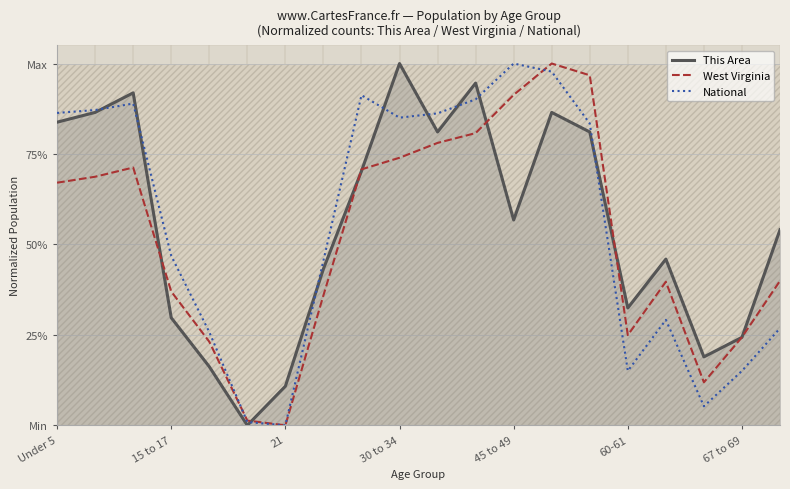

What are all the series names shown in the legend?

This Area, West Virginia, National